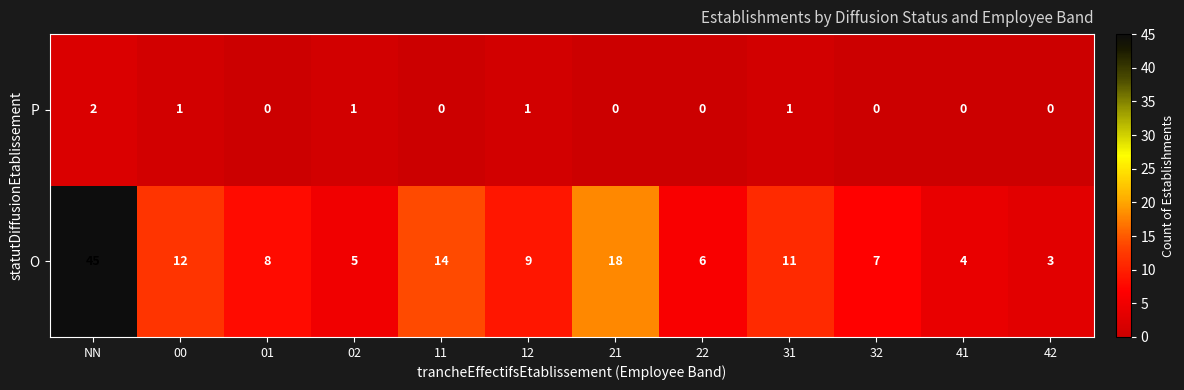

Which series changed the most between NN and 21?

O